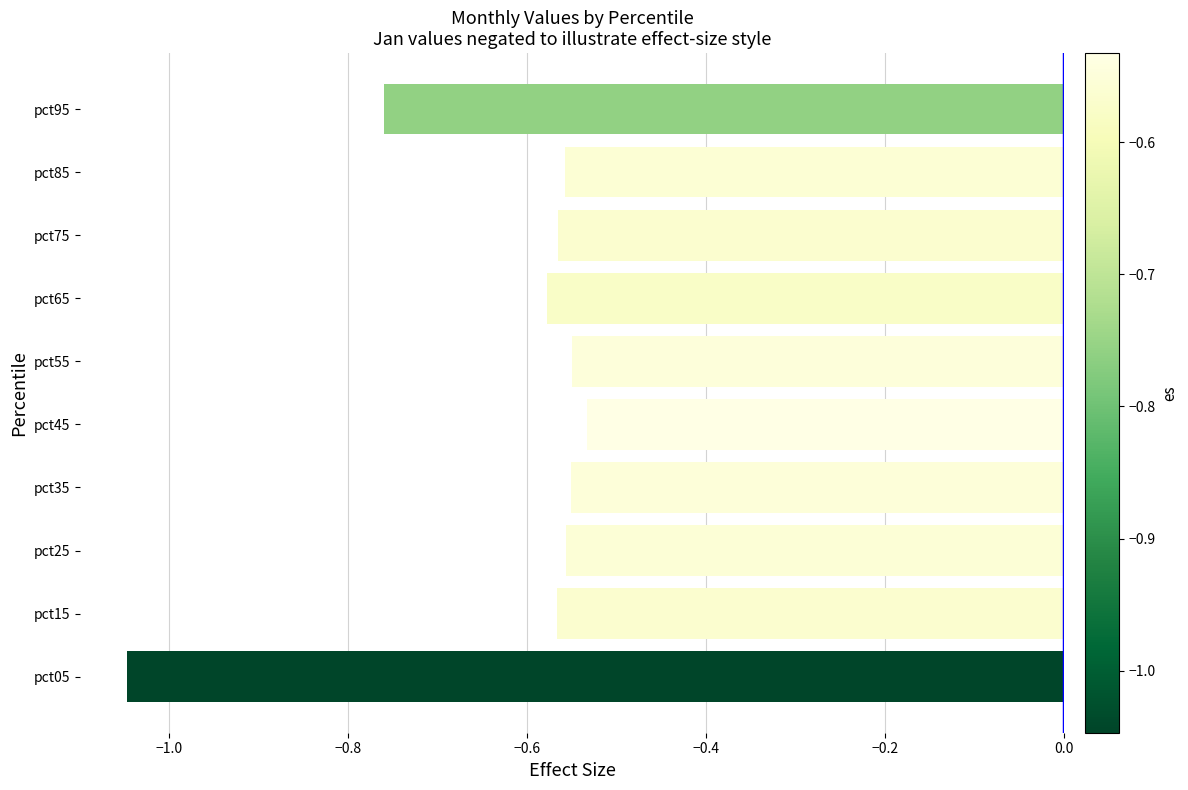

What is the difference between the second highest and minimum values?

0.5